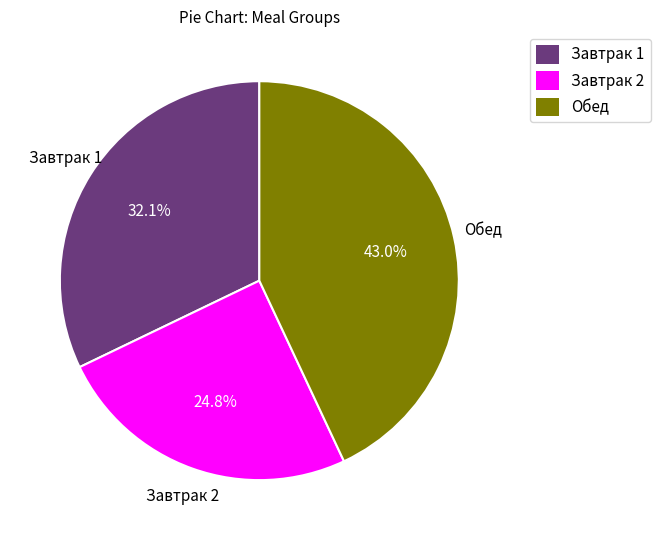

What is the ratio of the value at Обед to the value at Завтрак 2?

1.7